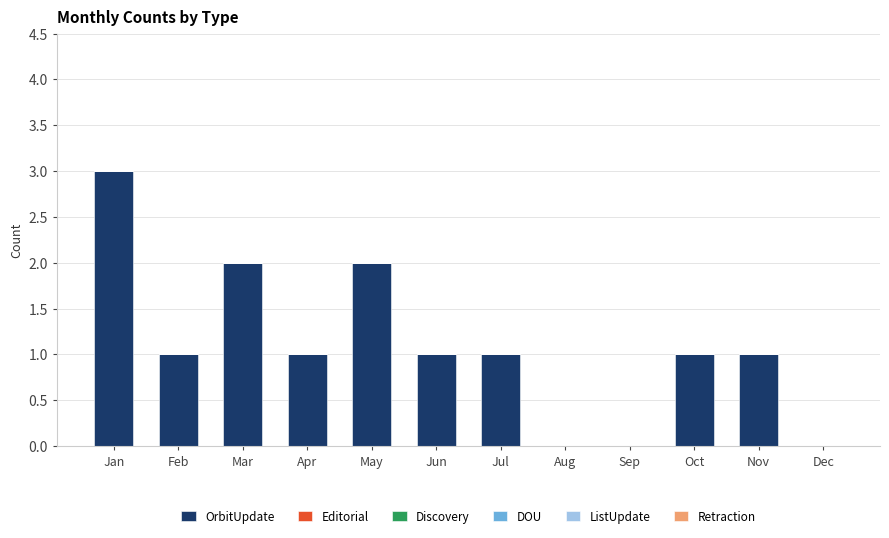

Is it true that the value at Mar is 3?

False